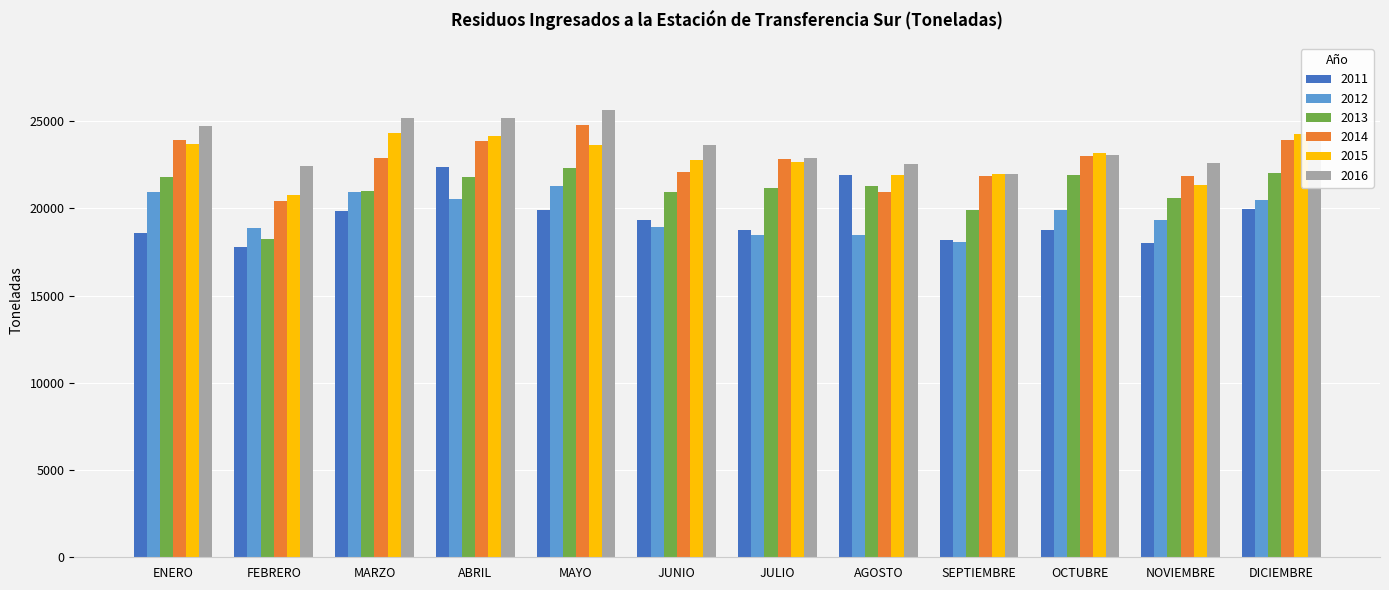

How many bars are there in total?

72